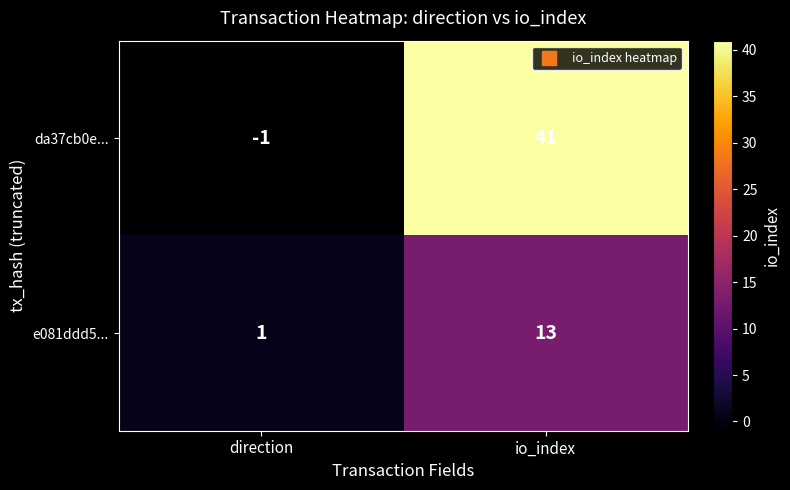

What is the maximum value shown in the chart?

41